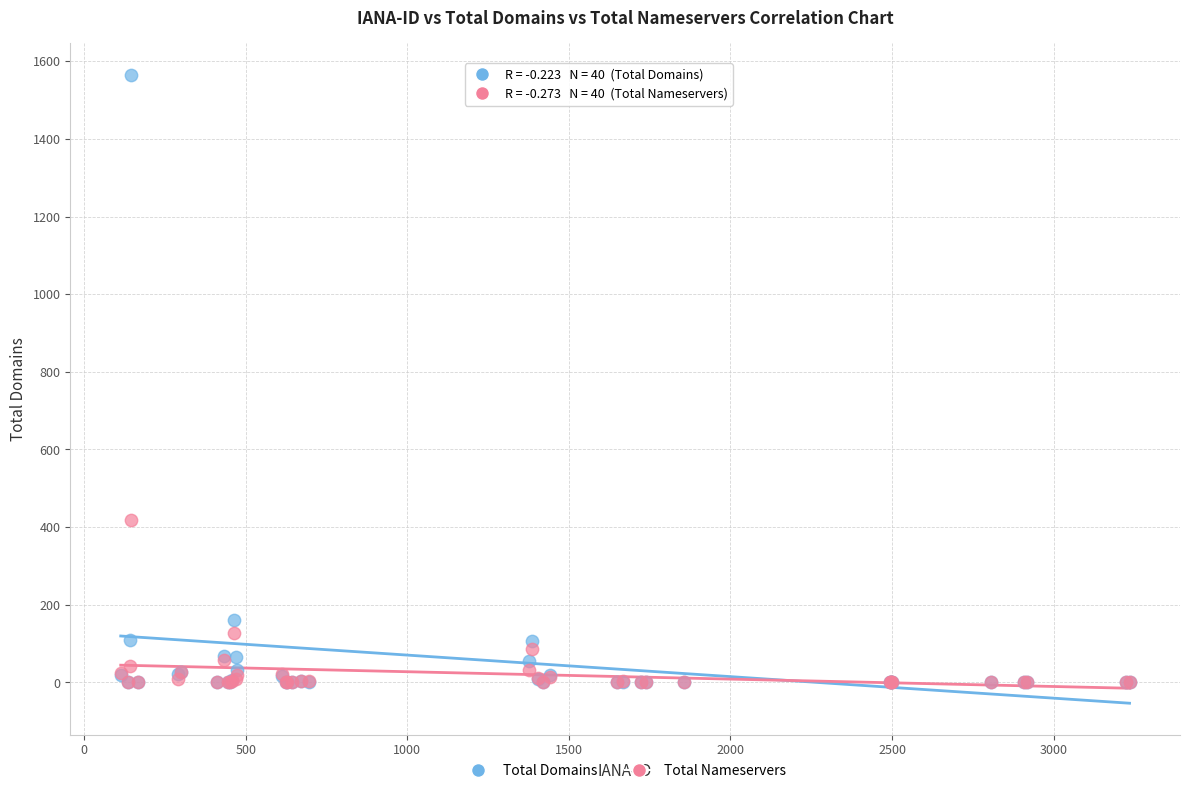

In the Total Nameservers series, what Y value is closest to 209?

127